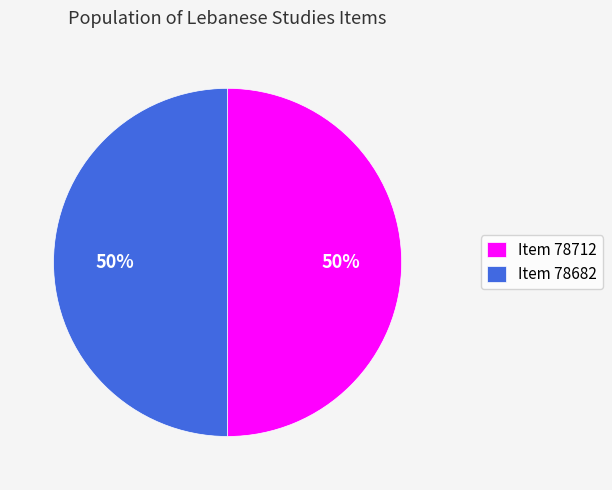

What is the ratio of the value at Item 78682 to the value at Item 78712?

1.0